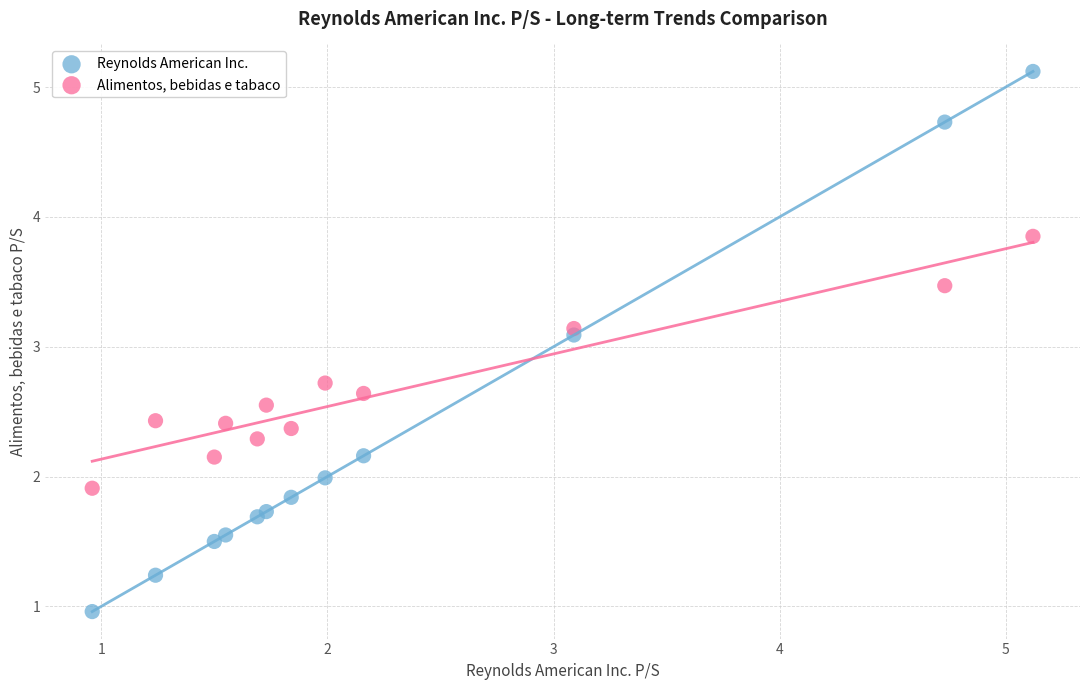

Across all series, what Y value is closest to 3?

3.1